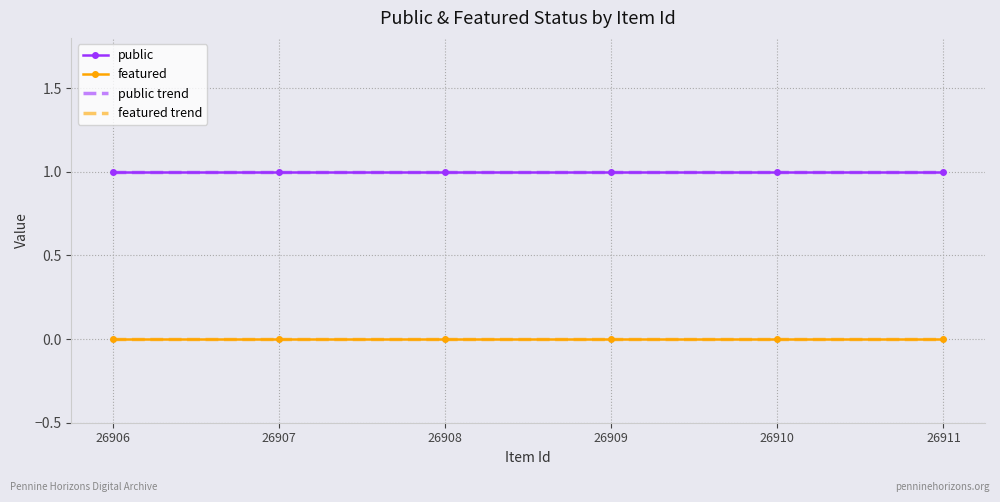

Count the number of categories in the chart.

6